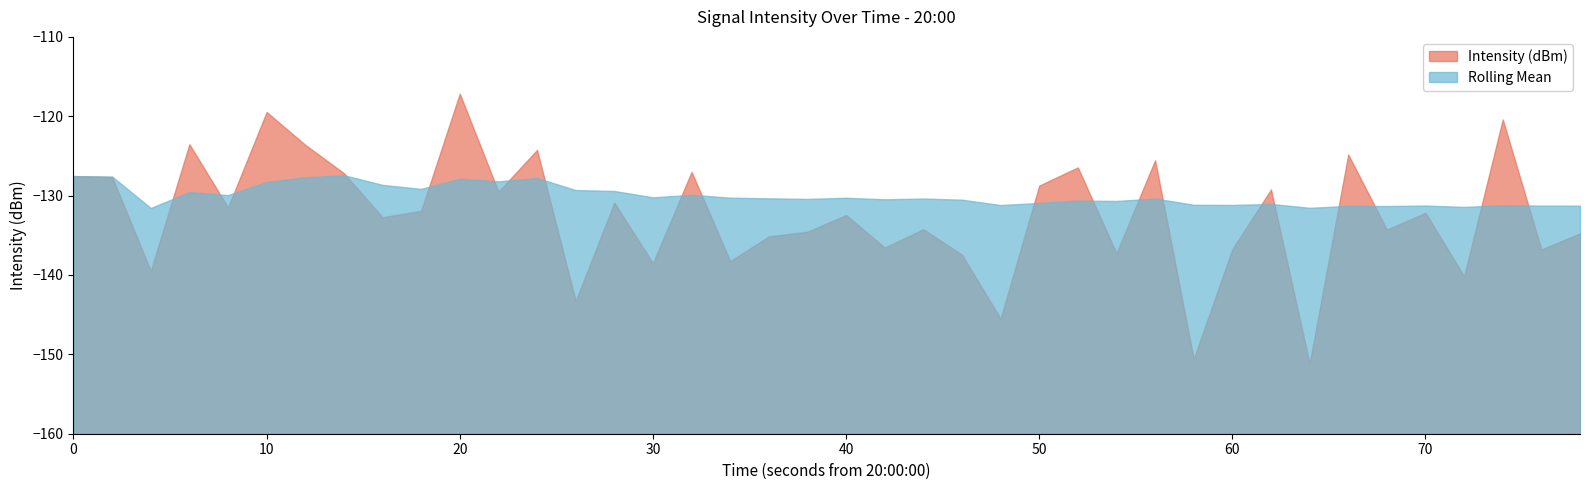

What is the value of the Intensity (dBm) point at the 40th from the left?

-134.8